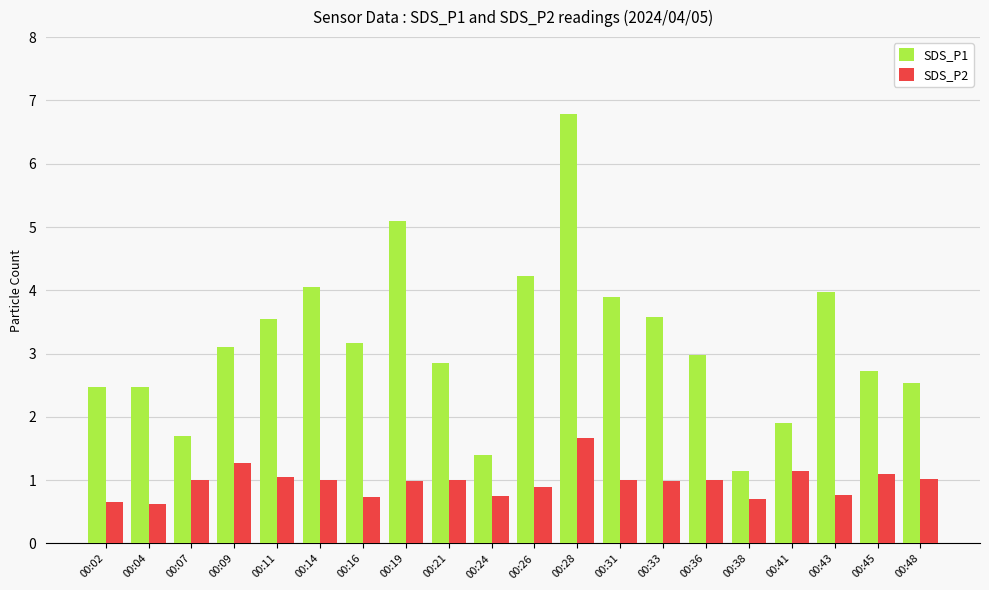

Which series has the largest total across all categories?

SDS_P1